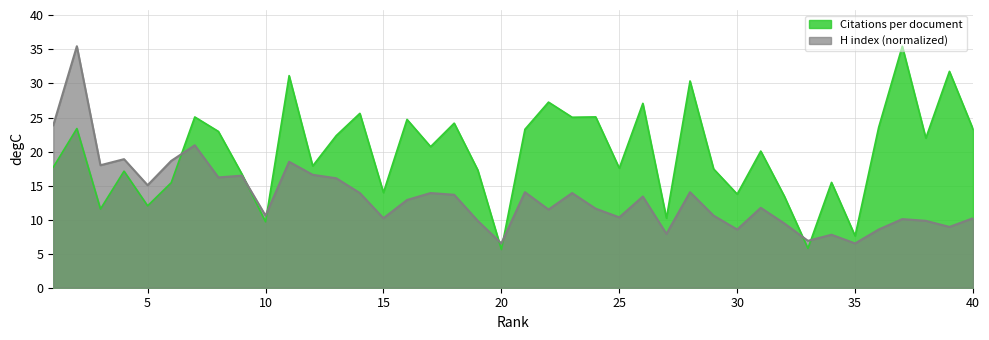

Is it true that Citations per document equals 9.4 at 33?

False